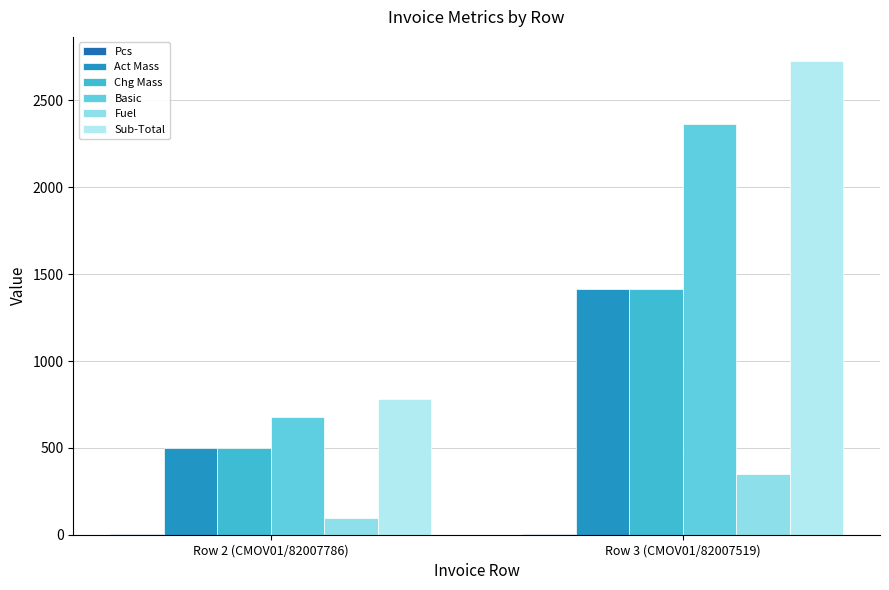

Reading right to left, what are all the values shown in this chart?

Pcs: Row 3 (CMOV01/82007519)=4.0	Row 2 (CMOV01/82007786)=2.0
Act Mass: Row 3 (CMOV01/82007519)=1417.0	Row 2 (CMOV01/82007786)=500.0
Chg Mass: Row 3 (CMOV01/82007519)=1417.0	Row 2 (CMOV01/82007786)=500.0
Basic: Row 3 (CMOV01/82007519)=2366.4	Row 2 (CMOV01/82007786)=675.0
Fuel: Row 3 (CMOV01/82007519)=351.6	Row 2 (CMOV01/82007786)=95.9
Sub-Total: Row 3 (CMOV01/82007519)=2729.3	Row 2 (CMOV01/82007786)=782.2